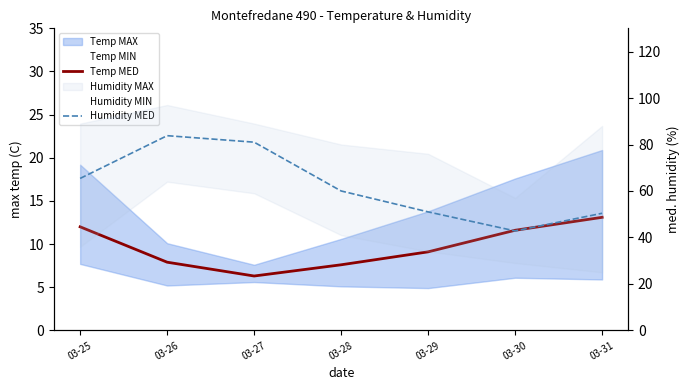

The value of Temp MED at 03-28 is 7.6. True or false?

True